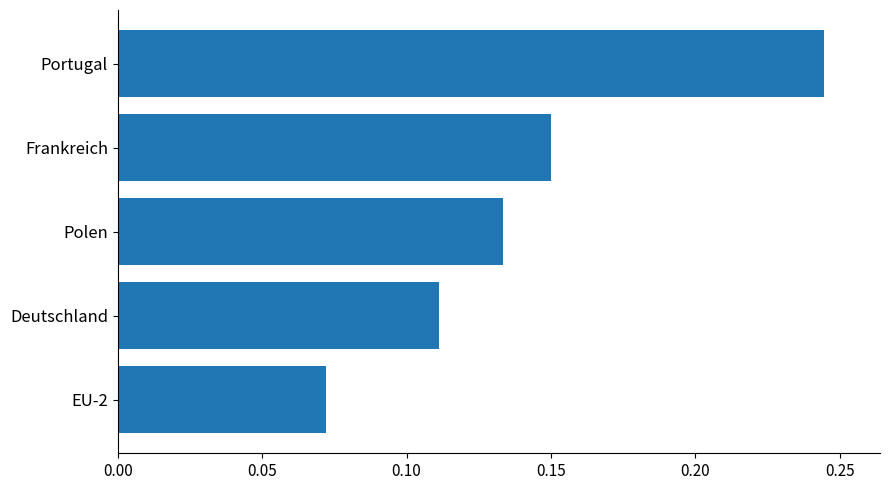

What is the sum of all values?

0.7